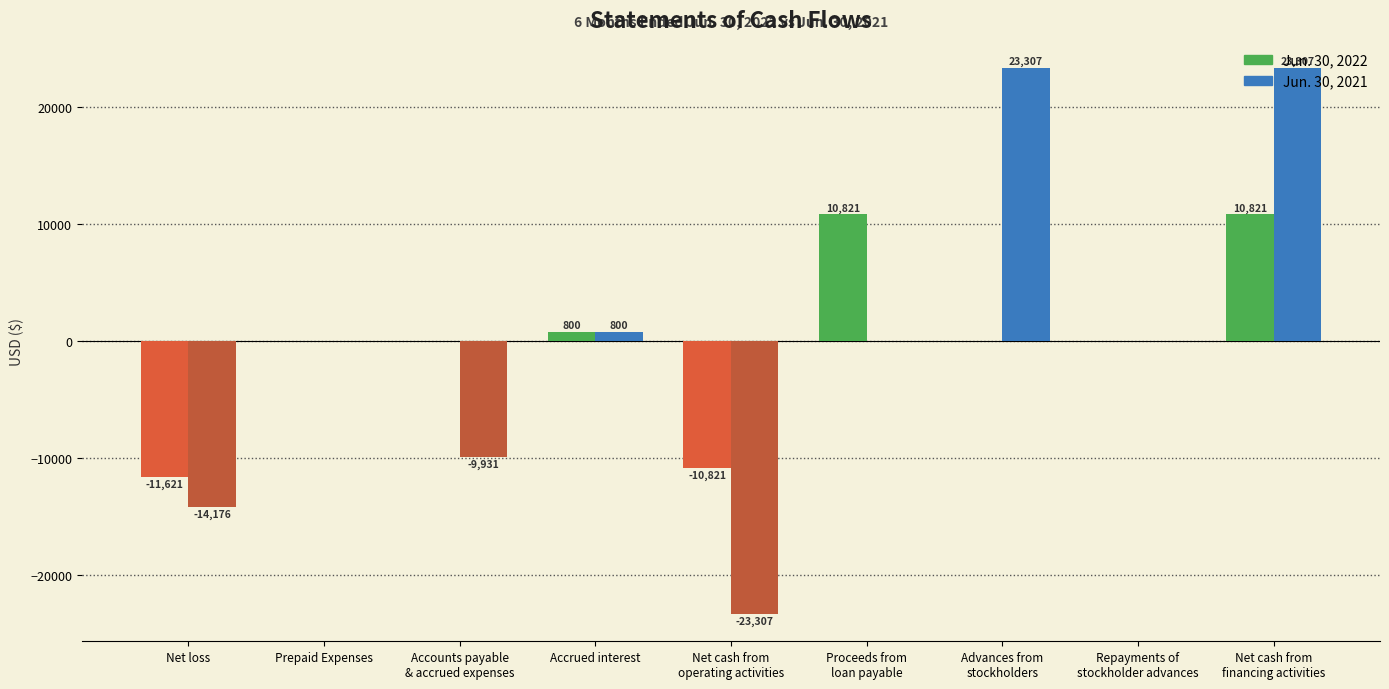

What is the spread (max minus min) of values at Proceeds from
loan payable?

10821